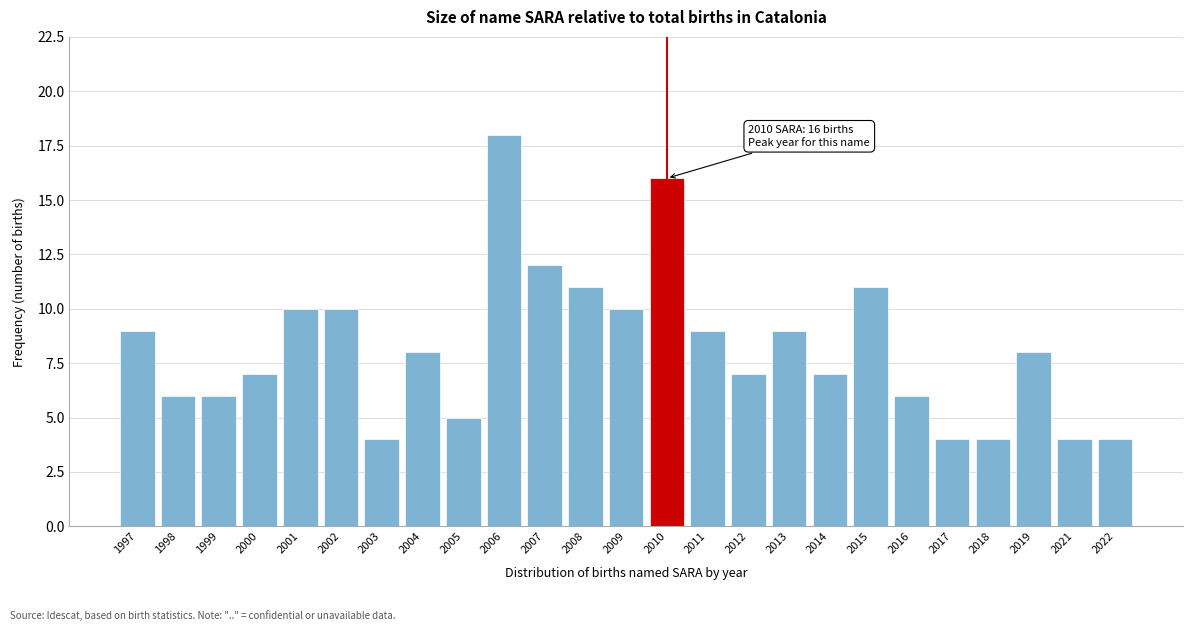

Reading left to right, list all the values displayed in this chart.

9	6	6	7	10	10	4	8	5	18	12	11	10	16	9	7	9	7	11	6	4	4	8	4	4